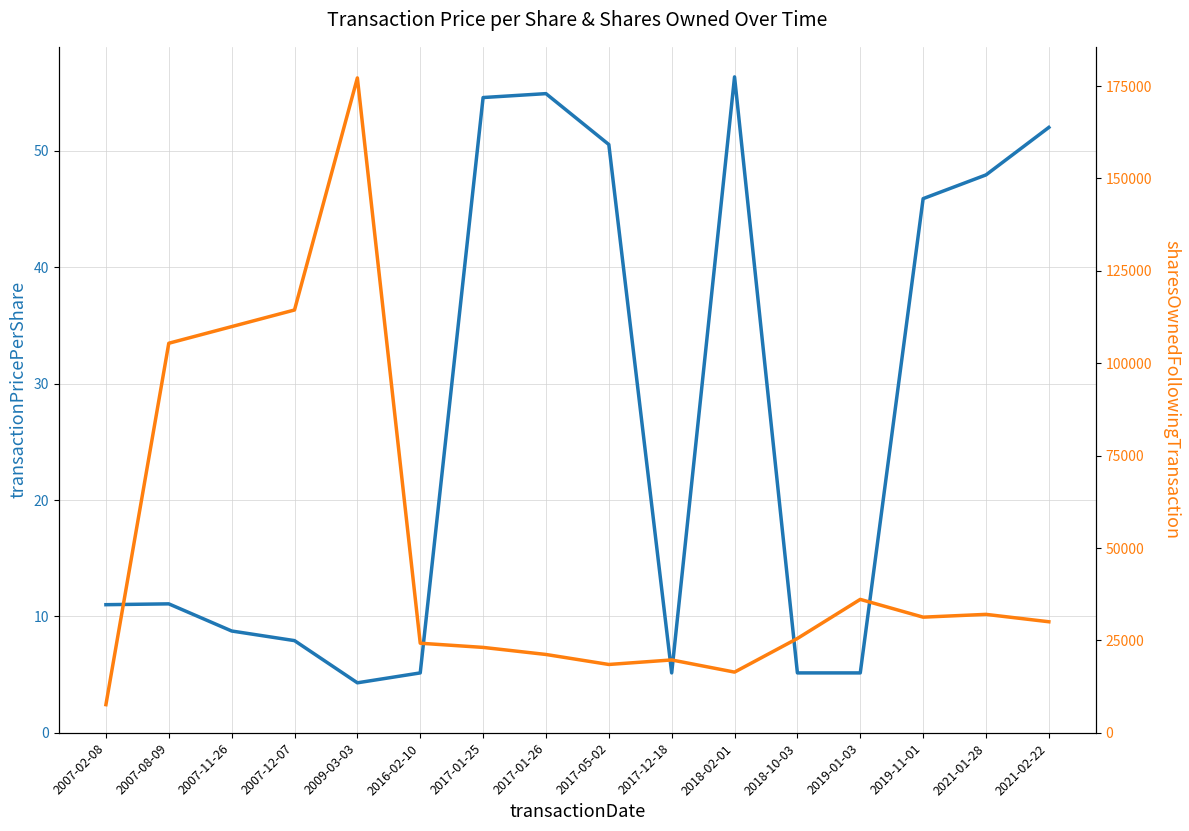

Reading left to right, extract all data points from this chart.

transactionPricePerShare: 2007-02-08=11.0	2007-08-09=11.1	2007-11-26=8.7	2007-12-07=7.9	2009-03-03=4.3	2016-02-10=5.1	2017-01-25=54.6	2017-01-26=54.9	2017-05-02=50.5	2017-12-18=5.1	2018-02-01=56.3	2018-10-03=5.1	2019-01-03=5.1	2019-11-01=45.9	2021-01-28=47.9	2021-02-22=52.0
sharesOwnedFollowingTransaction: 2007-02-08=7600.0	2007-08-09=105380.0	2007-11-26=109880.0	2007-12-07=114380.0	2009-03-03=177168.0	2016-02-10=24220.0	2017-01-25=23089.0	2017-01-26=21177.0	2017-05-02=18471.0	2017-12-18=19696.0	2018-02-01=16405.0	2018-10-03=25508.0	2019-01-03=36081.0	2019-11-01=31272.0	2021-01-28=32027.0	2021-02-22=30027.0